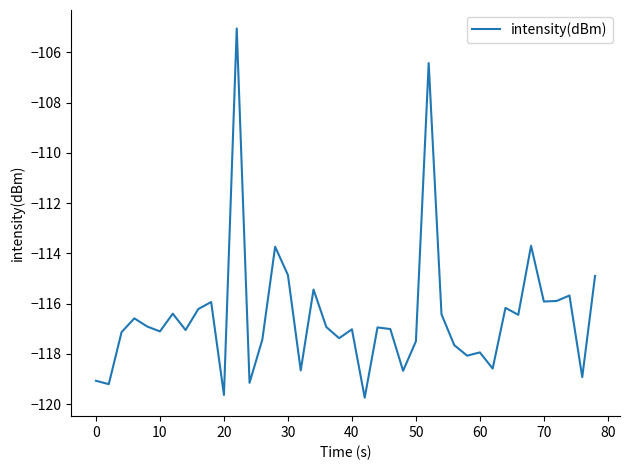

What is the smallest value displayed?

-119.7